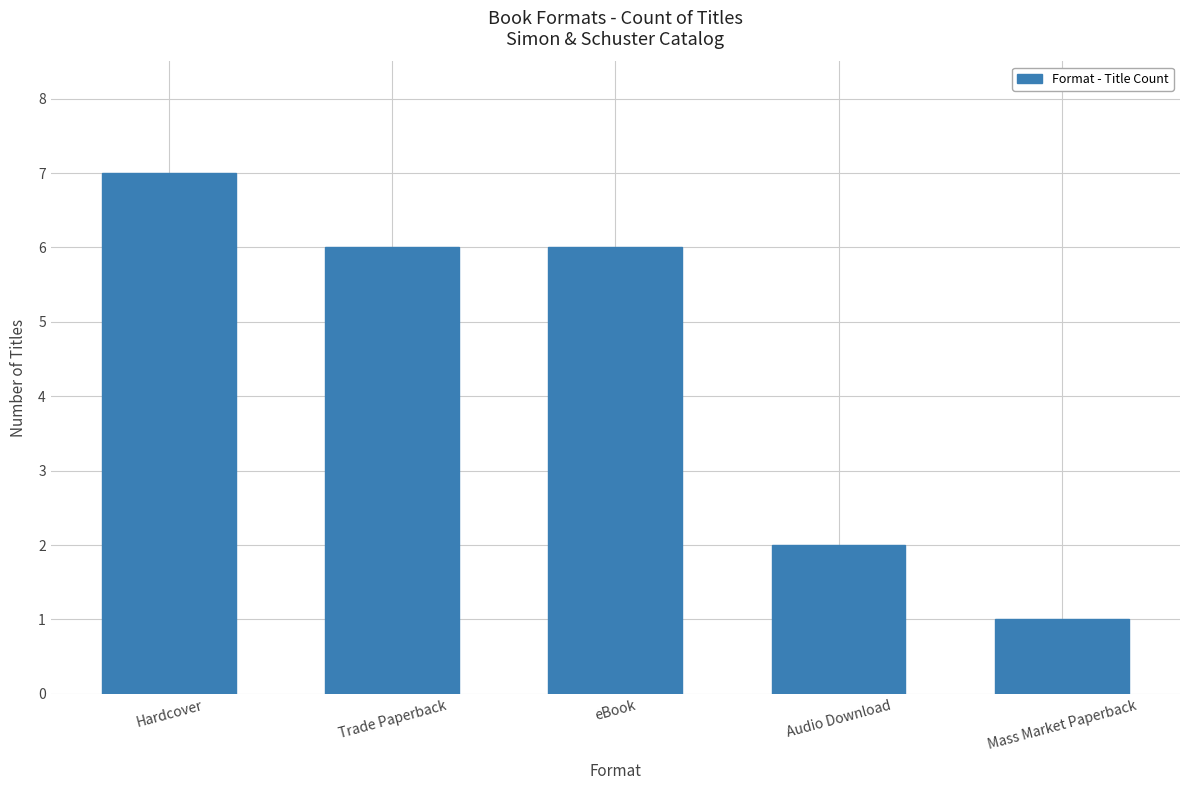

The chart shows a value of 2 at Audio Download. True or false?

True